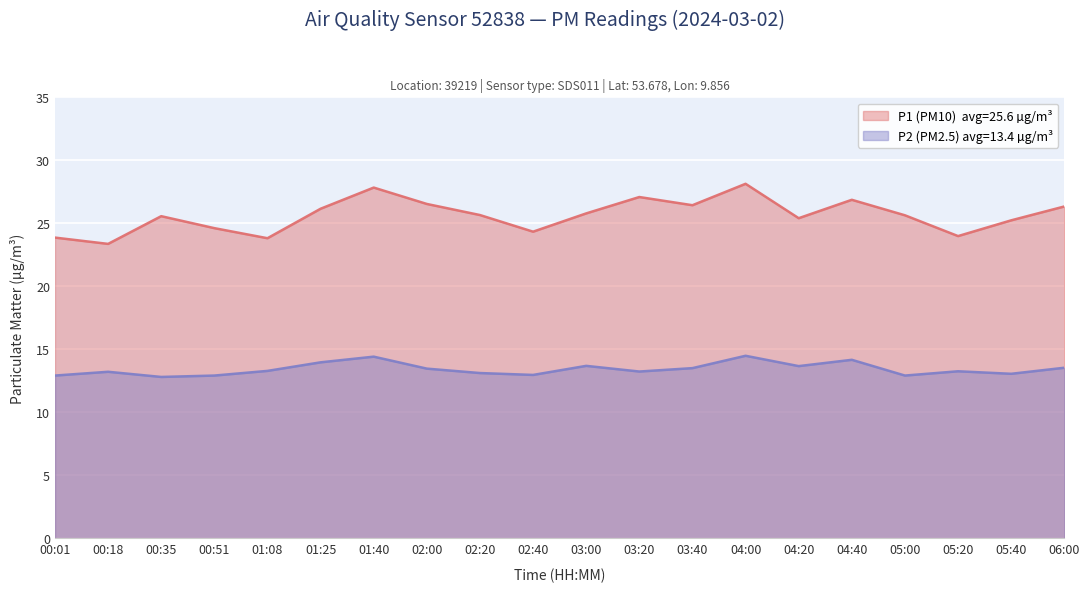

At which label does P1 reach its peak?

04:00